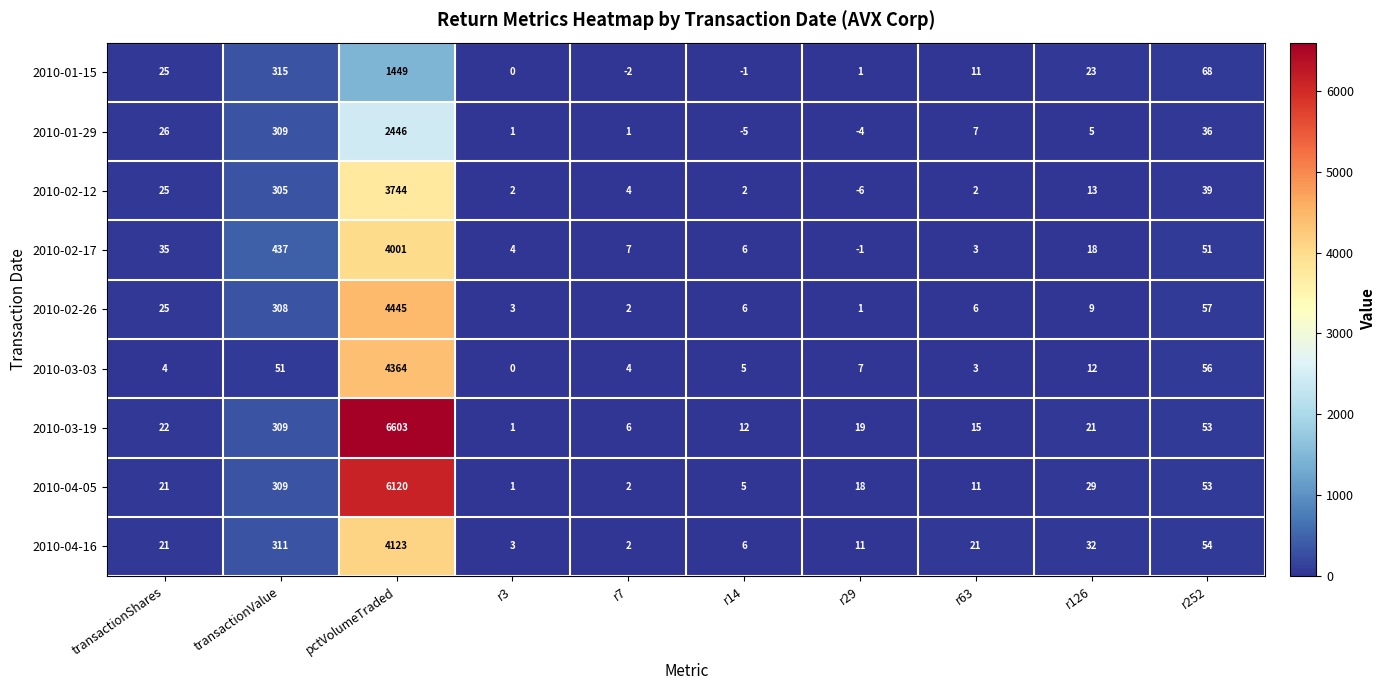

What is the minimum value shown in the chart?

-6